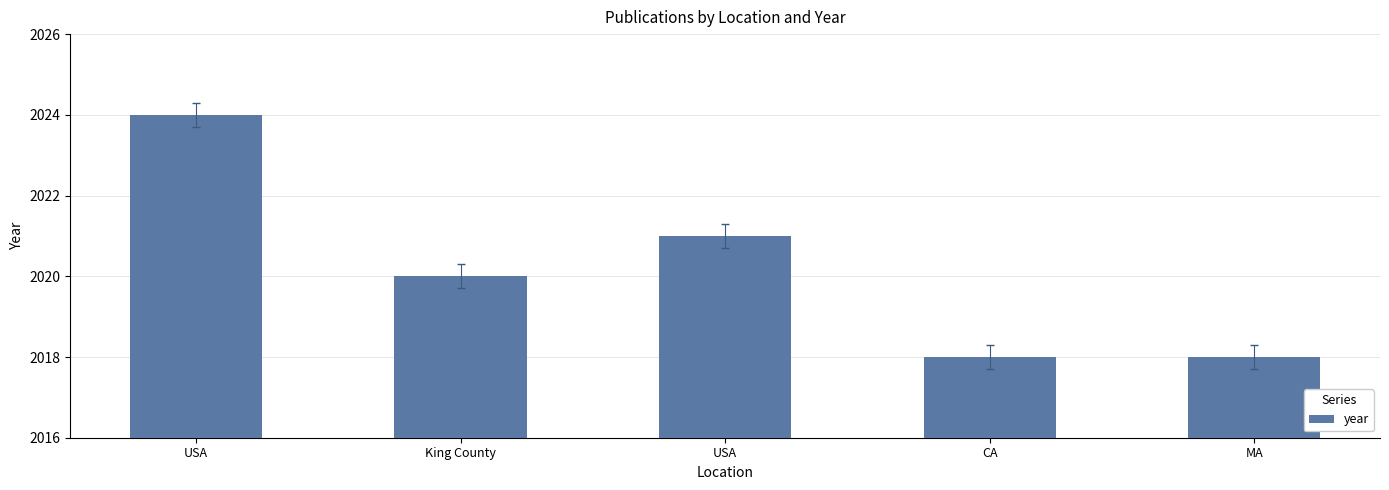

List the labels in order of value, largest first.

USA, USA, King County, CA, MA